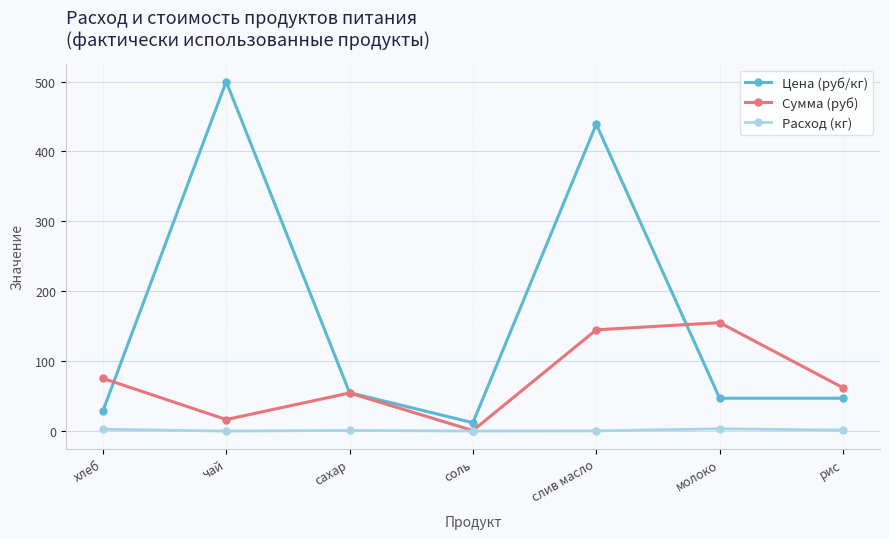

At which category does Цена (руб/кг) reach its first local valley?

соль